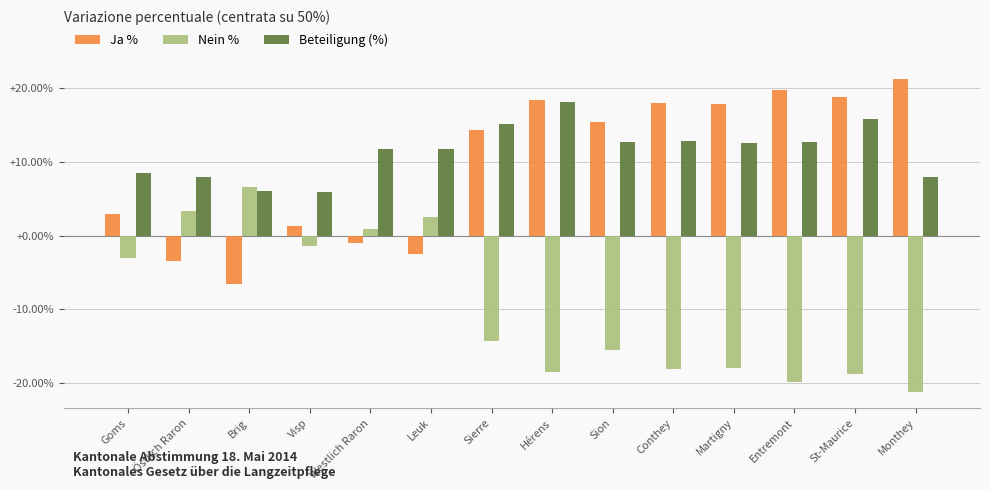

What is the difference between the Nein % values at Visp and Sierre?

13.0